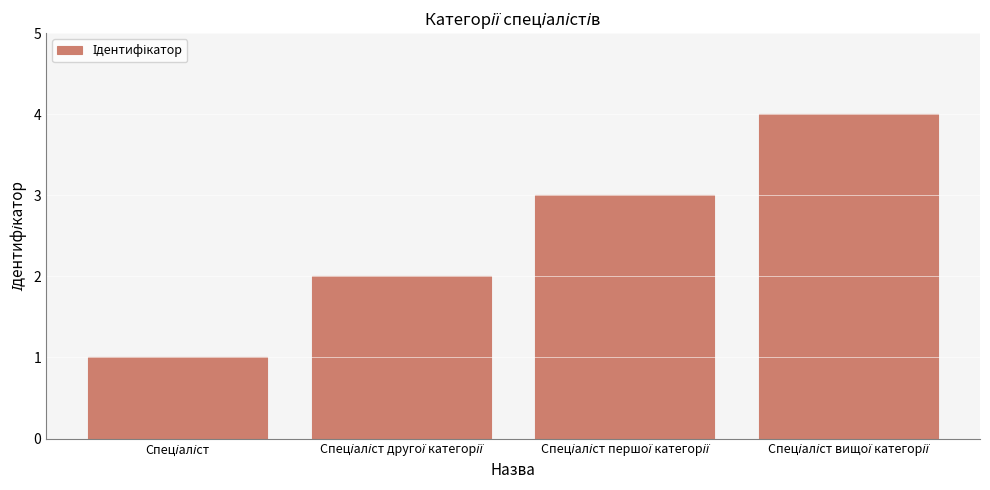

What is the difference between the maximum and minimum values?

3